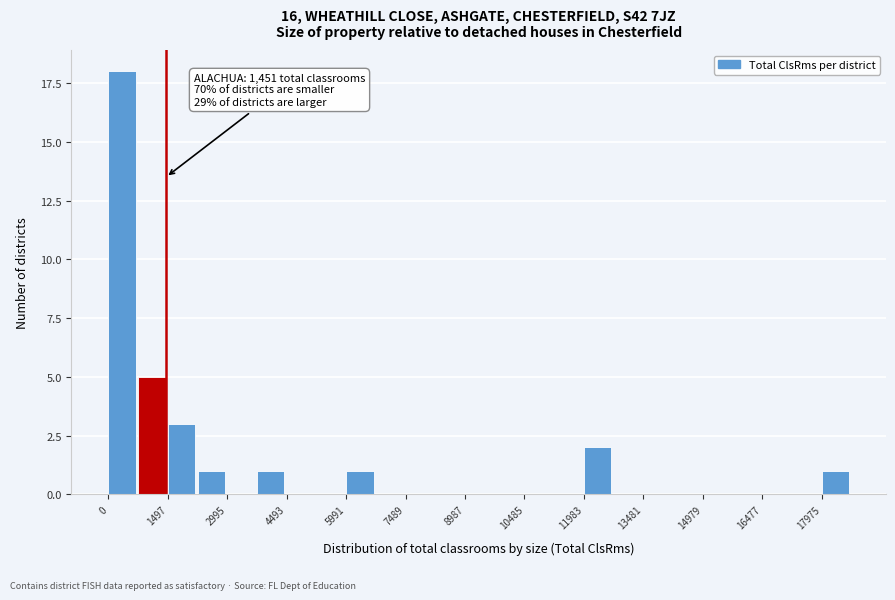

Around what value on the x-axis is the tallest bar? Give the approximate position of its centre, as read against the axis.

400